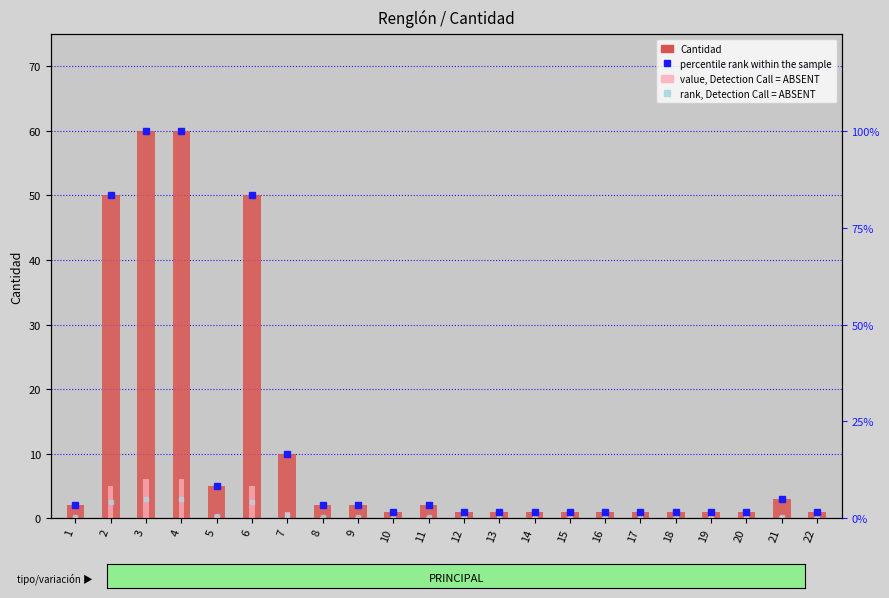

What is the value of the Cantidad bar at the 8th from the left?

2.0